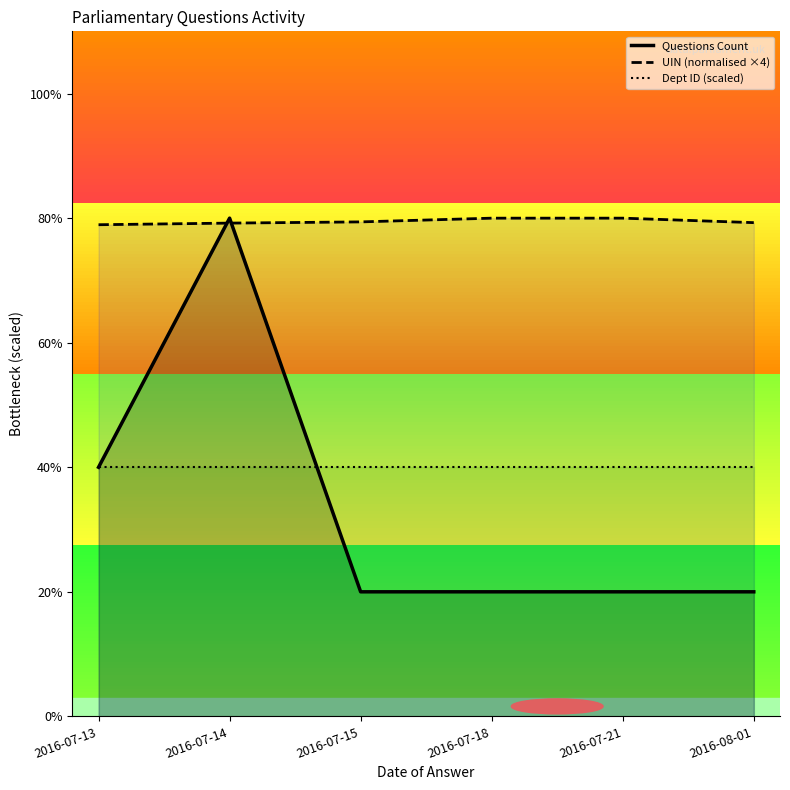

The value of Dept ID (scaled) at 2016-07-18 is 2.7. True or false?

False